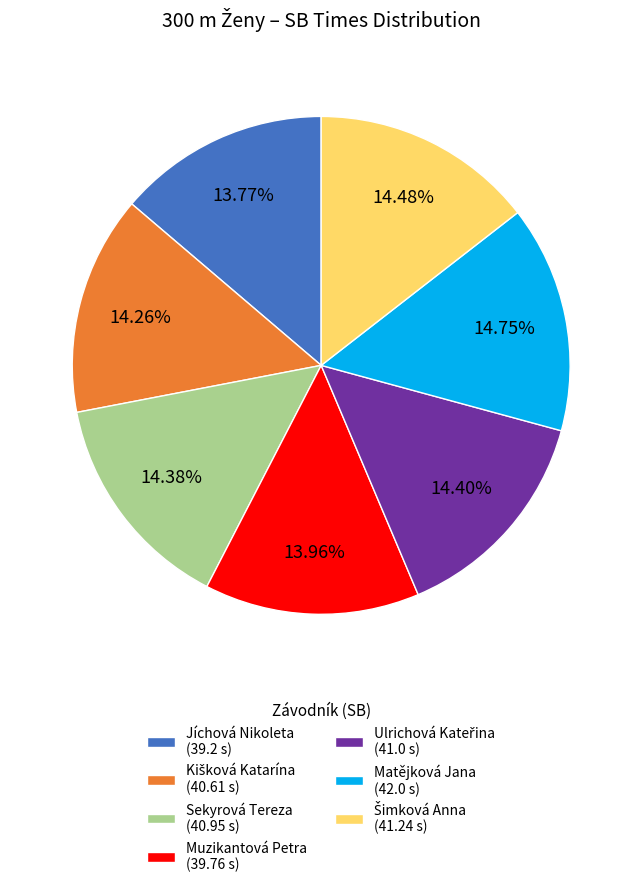

Does Matějková Jana (42.0 s) account for over 50% of the chart?

No